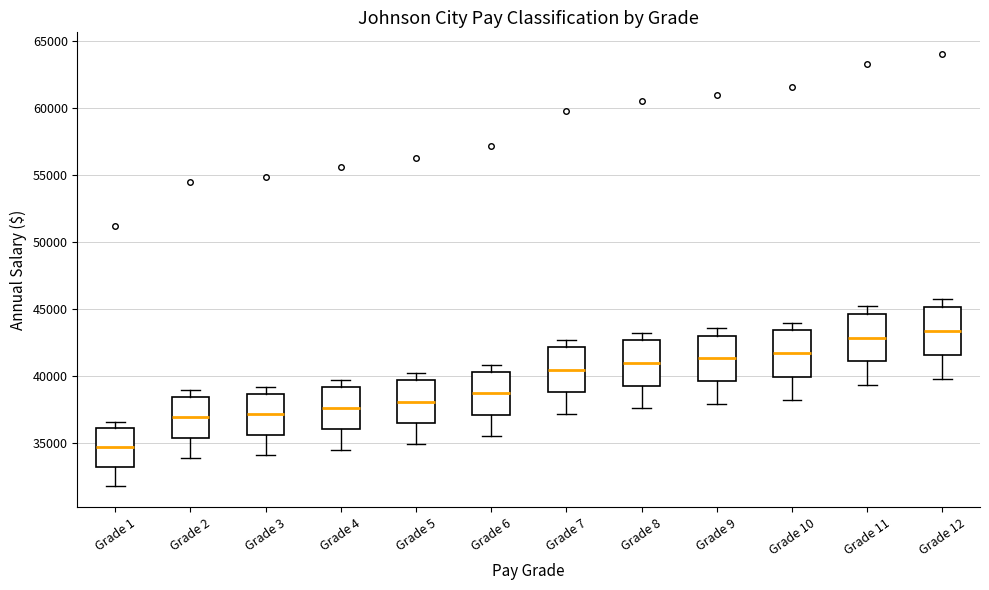

Where is the lower edge of the box for Grade 5 on the y-axis? The values are not printed on the chart, so give them approximately, as read against the axis.

36500